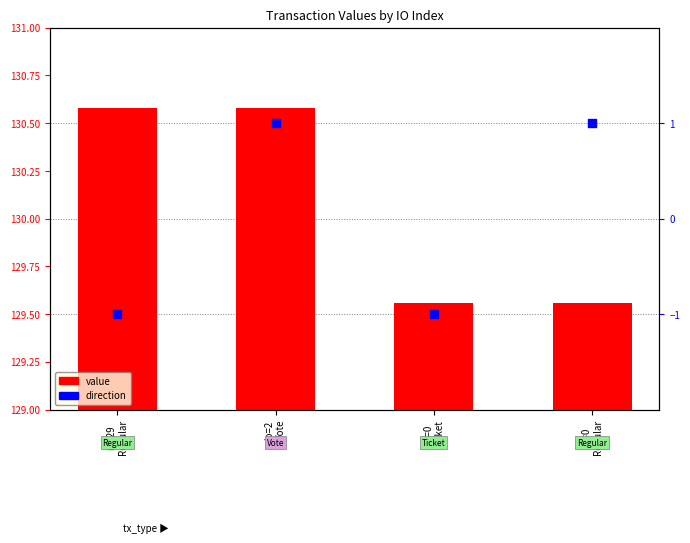

What are all the series names shown in the legend?

value, direction